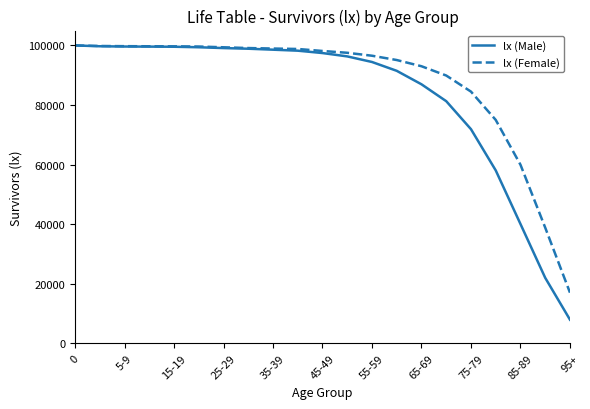

Which series has the largest total across all categories?

lx (Female)